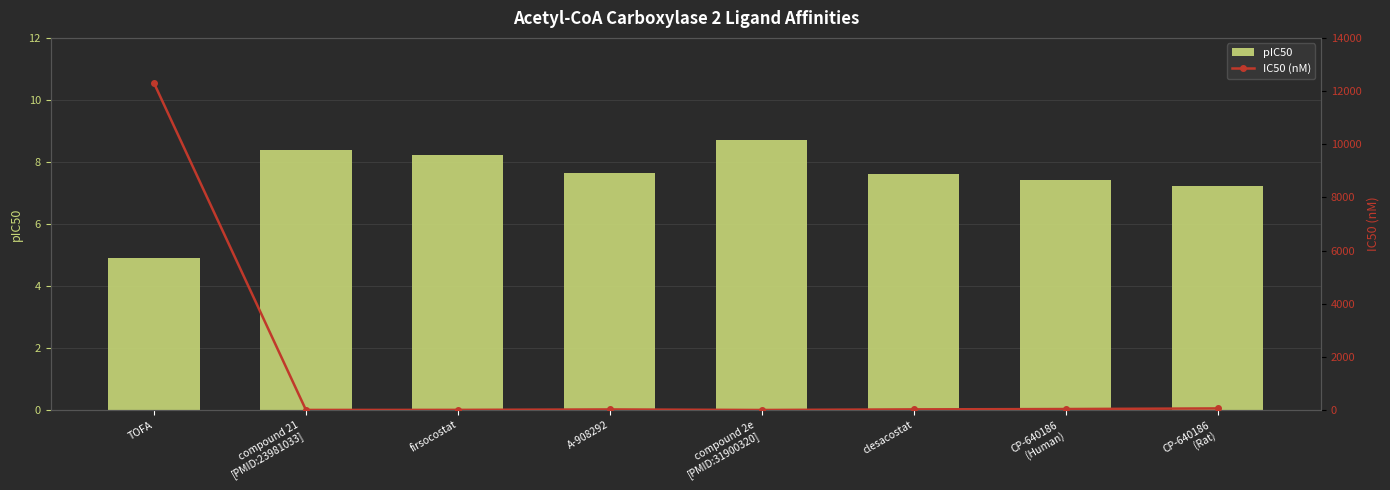

What is the sum of all IC50 (nM) values?

12459.1